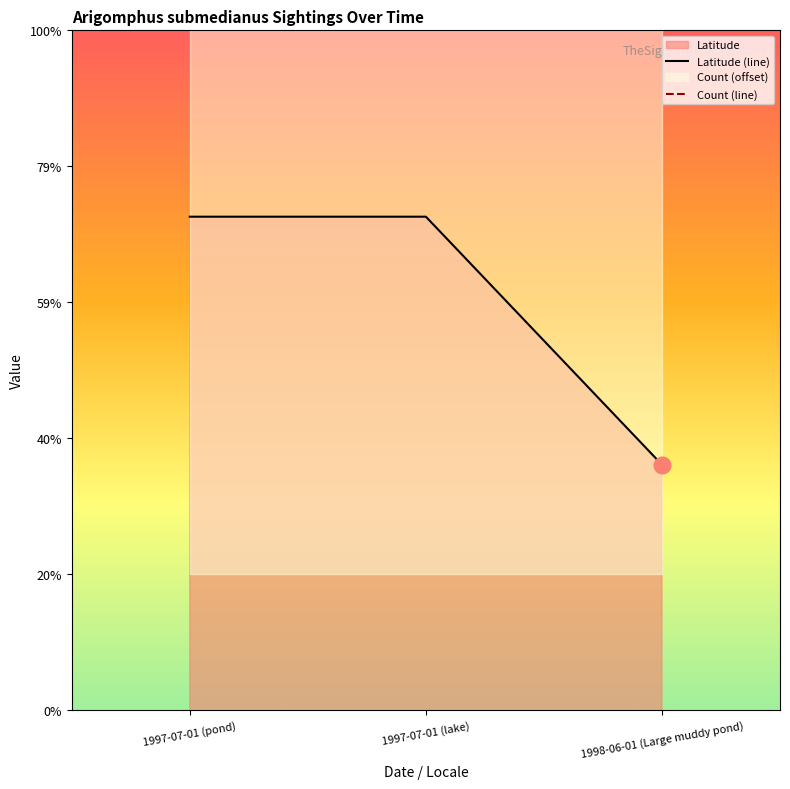

What is the label of the 1st point from the right?

1998-06-01 (Large muddy pond)